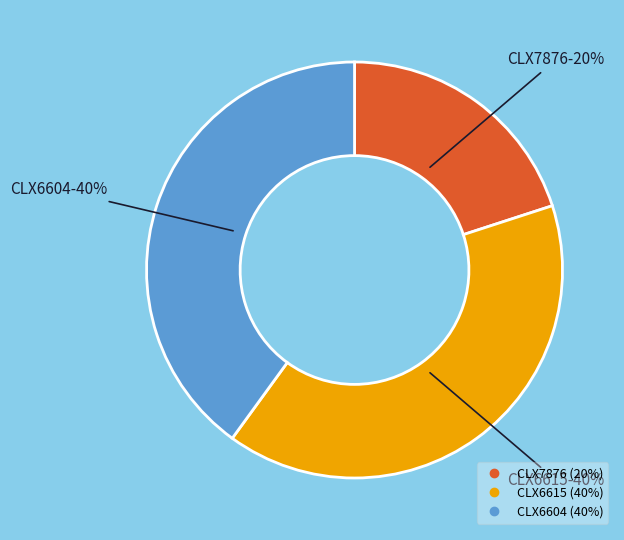

Is there any slice that represents more than half of the pie?

No